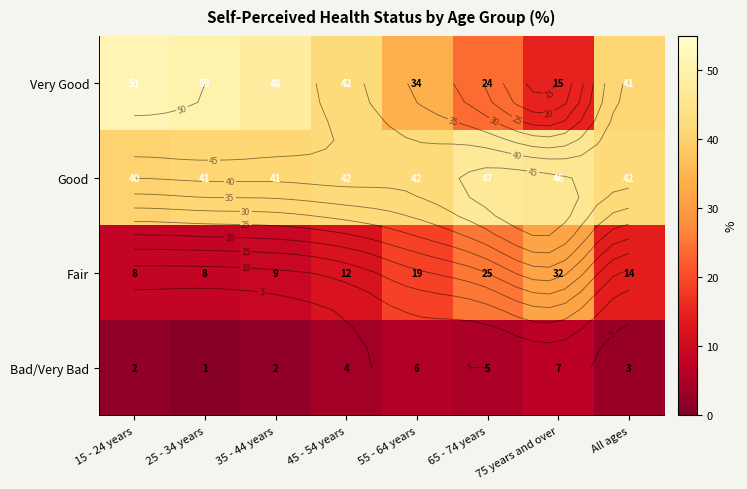

How many data points in Good are above 42?

2